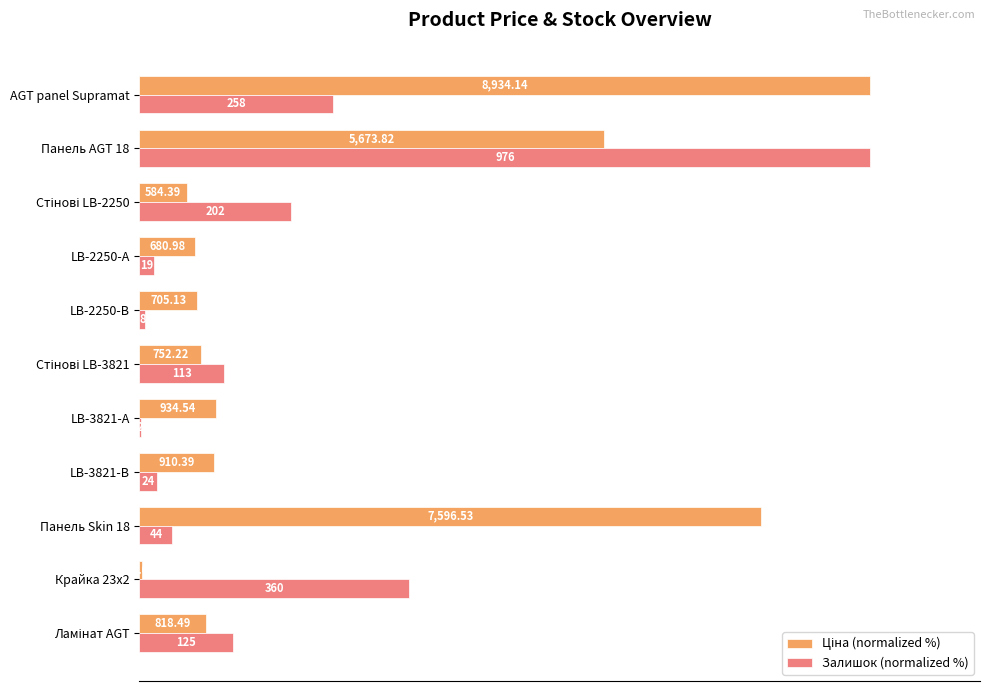

How many bars are there in total?

22